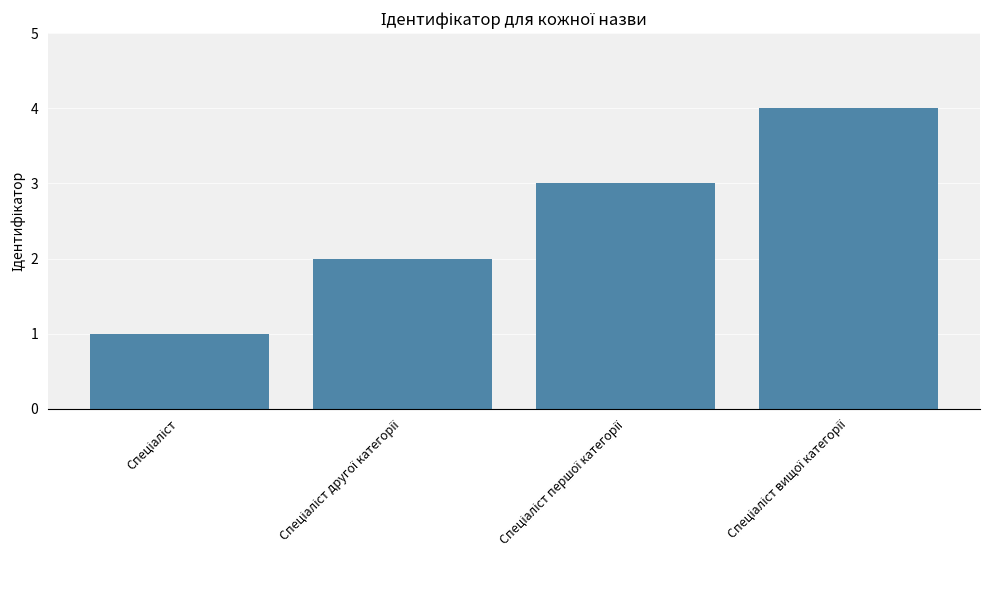

What is the sum of all values?

10